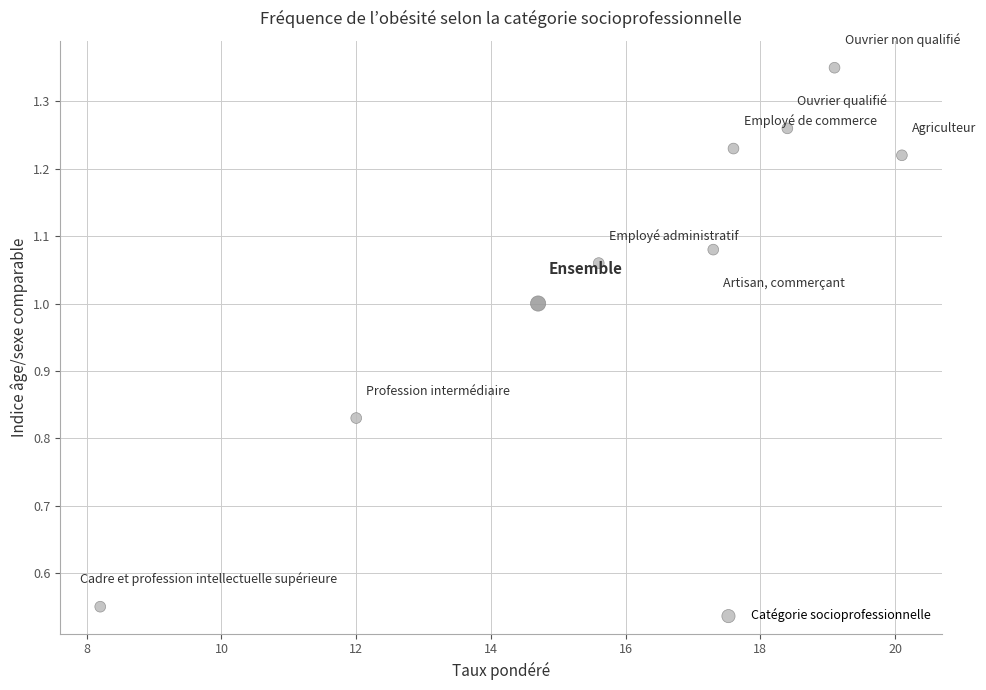

What is the range of X values (max minus min)?

11.9